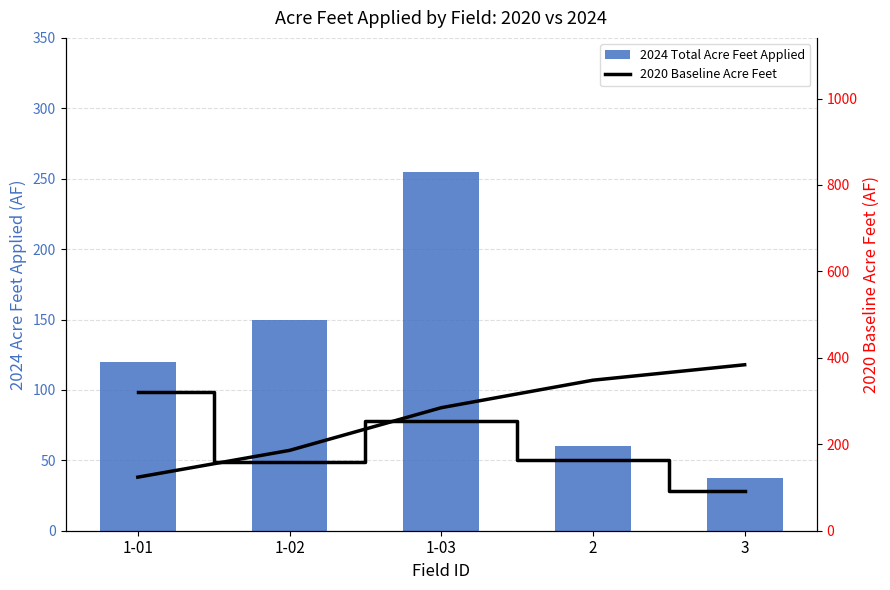

Which series has the largest range (max minus min)?

2020 Cumulative (scaled)